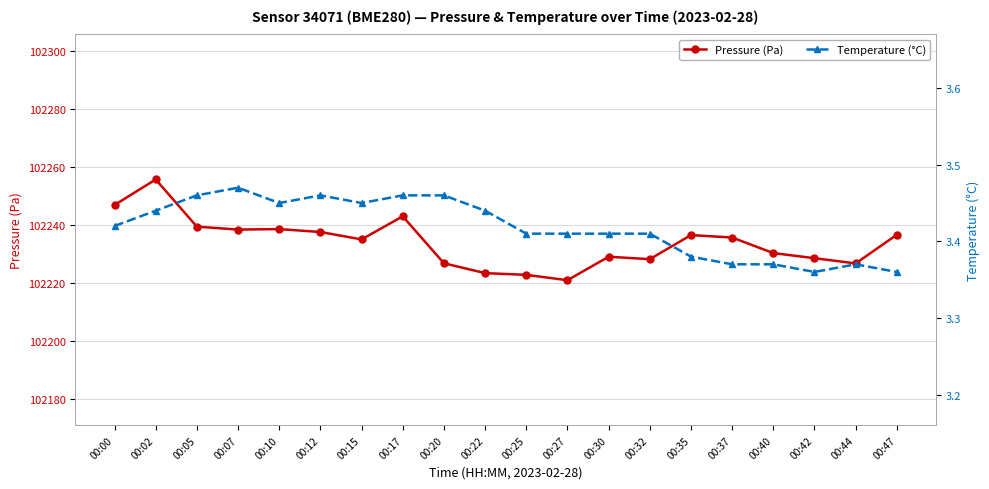

How many interior local peaks does the Temperature (°C) series have?

3